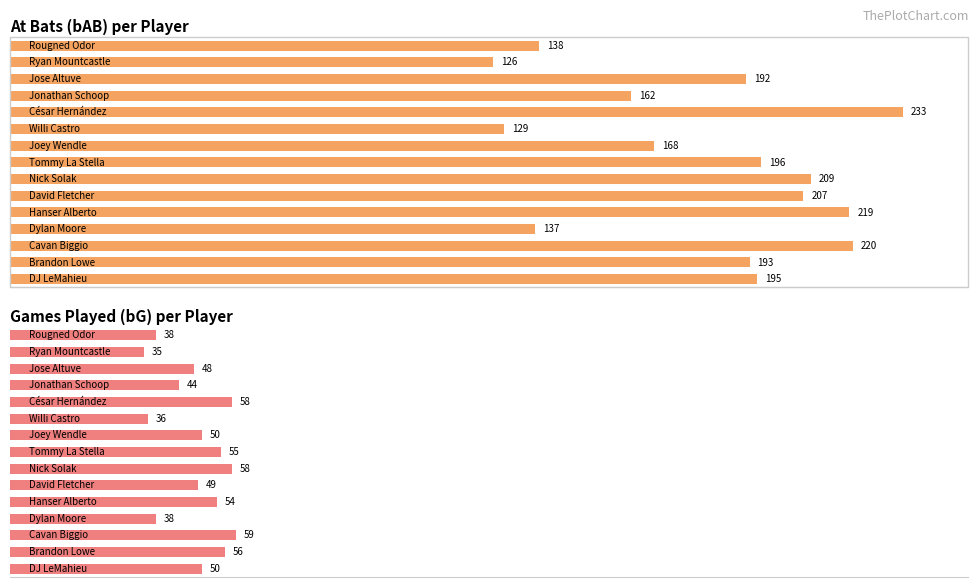

Reading left to right, list all the values displayed in this chart.

bAB: 0=195	1=193	2=220	3=137	4=219	5=207	6=209	7=196	8=168	9=129	10=233	11=162	12=192	13=126	14=138
bG: 0=50	1=56	2=59	3=38	4=54	5=49	6=58	7=55	8=50	9=36	10=58	11=44	12=48	13=35	14=38